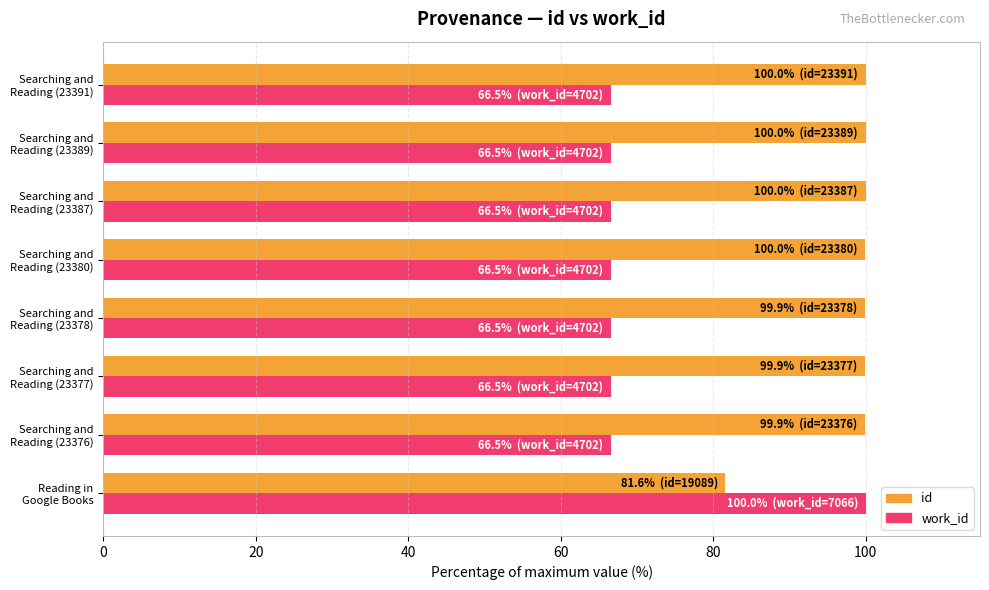

List the series in order of their overall mean, highest first.

id, work_id